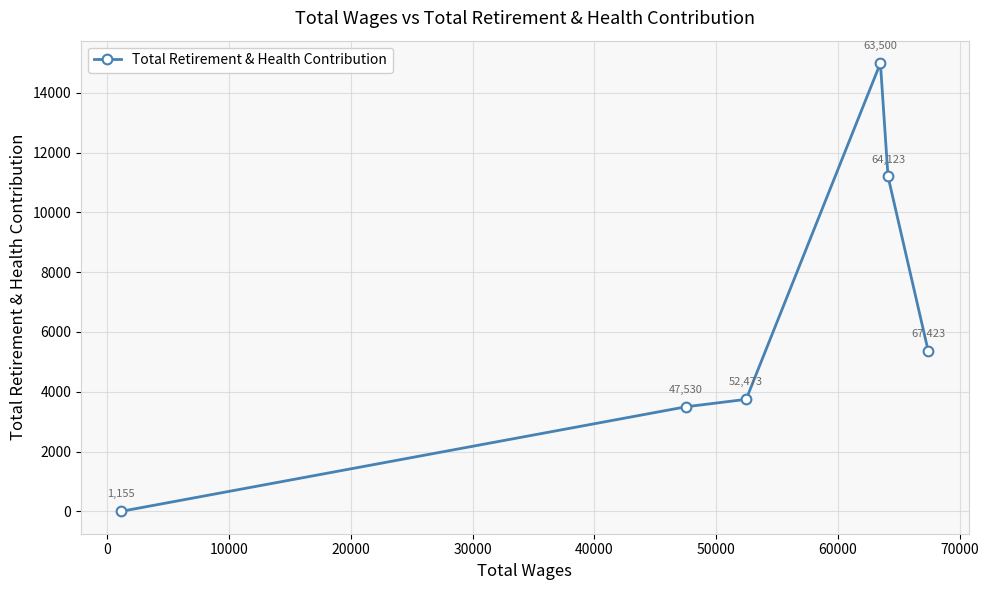

What is the difference between the maximum and second lowest values?

11498